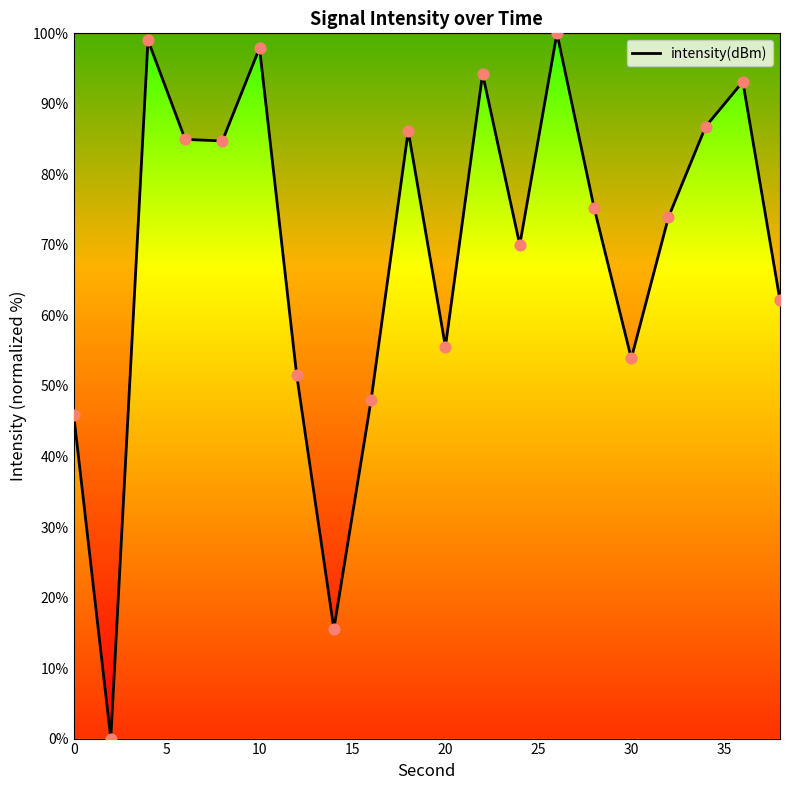

What is the difference between the maximum and minimum values?

100.0